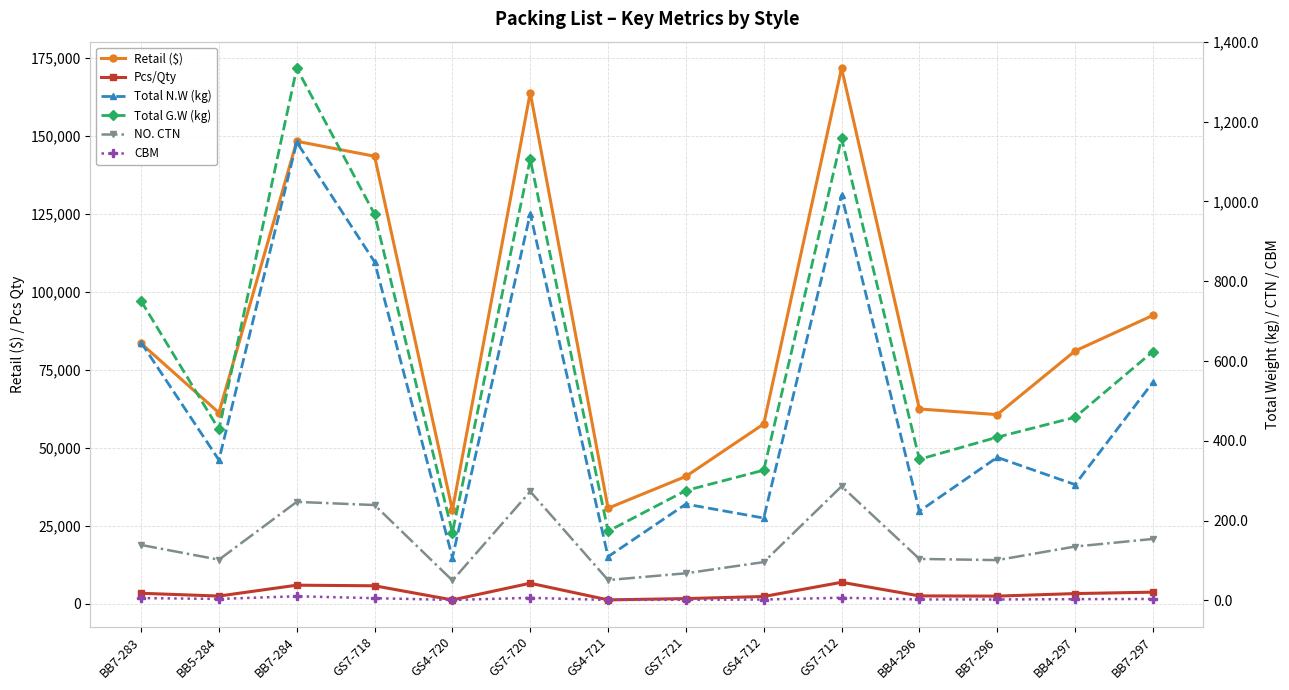

What position from the left is BB7-297?

14